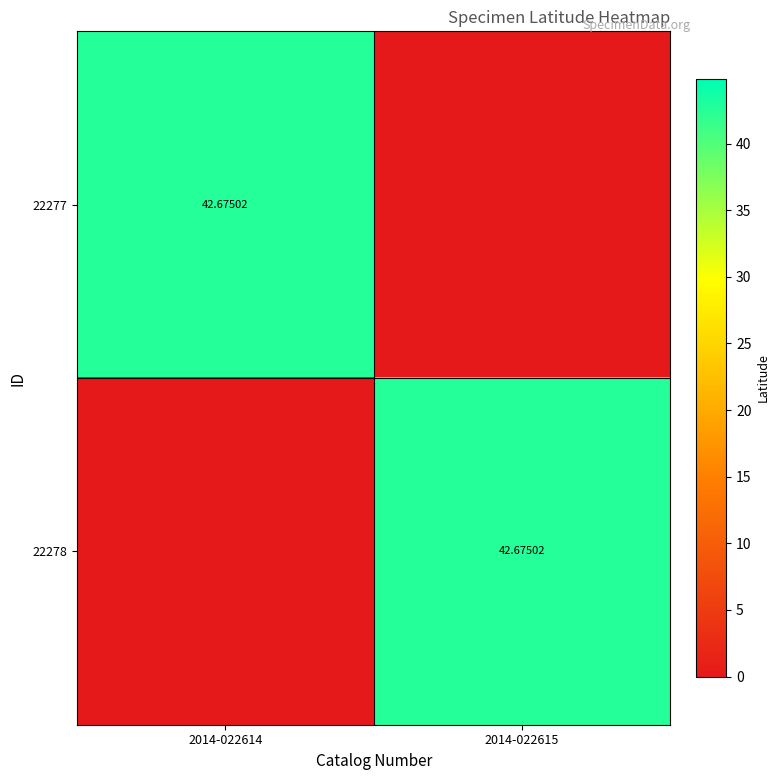

Rank the categories by 22278 value from highest to lowest.

2014-022615, 2014-022614